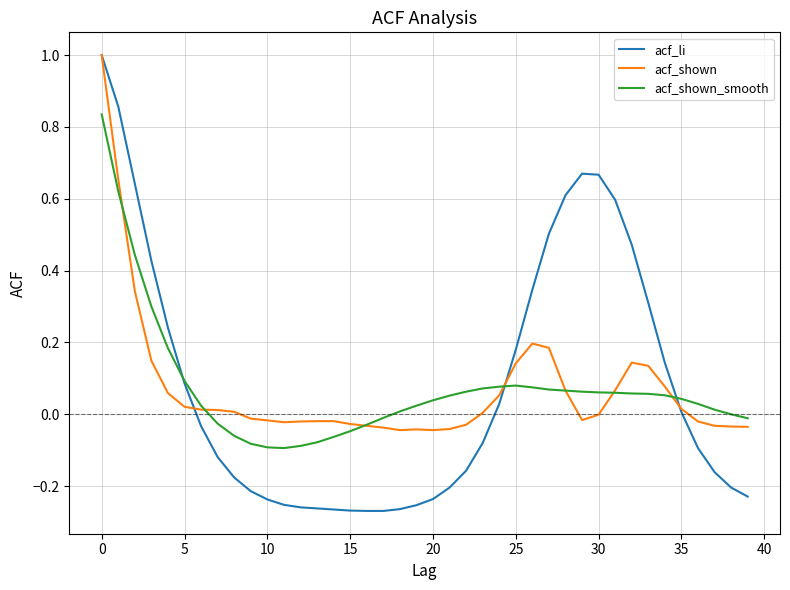

Which series has the widest spread of values?

acf_li